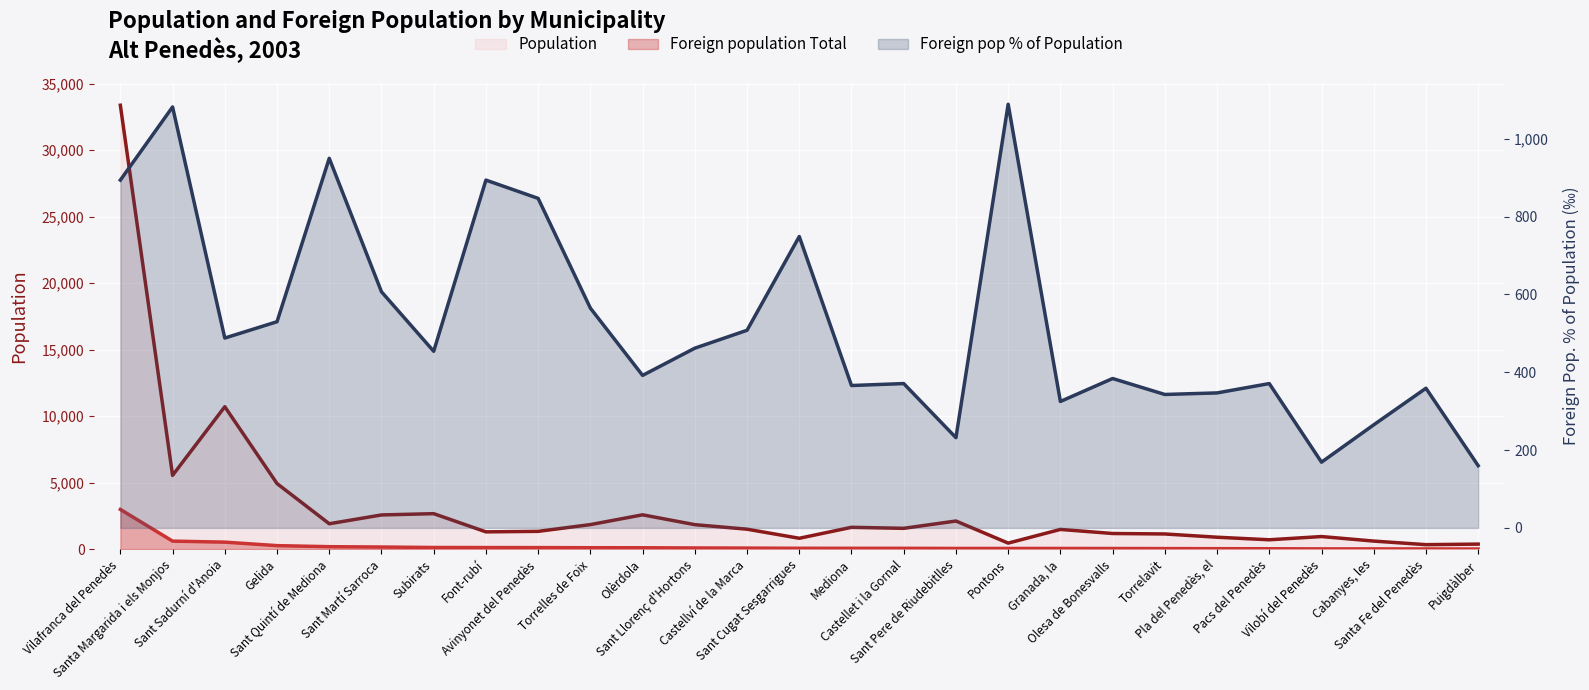

Between which two adjacent categories do Foreign population Total and Foreign pop % of Population first intersect?

Vilafranca del Penedès and Santa Margarida i els Monjos